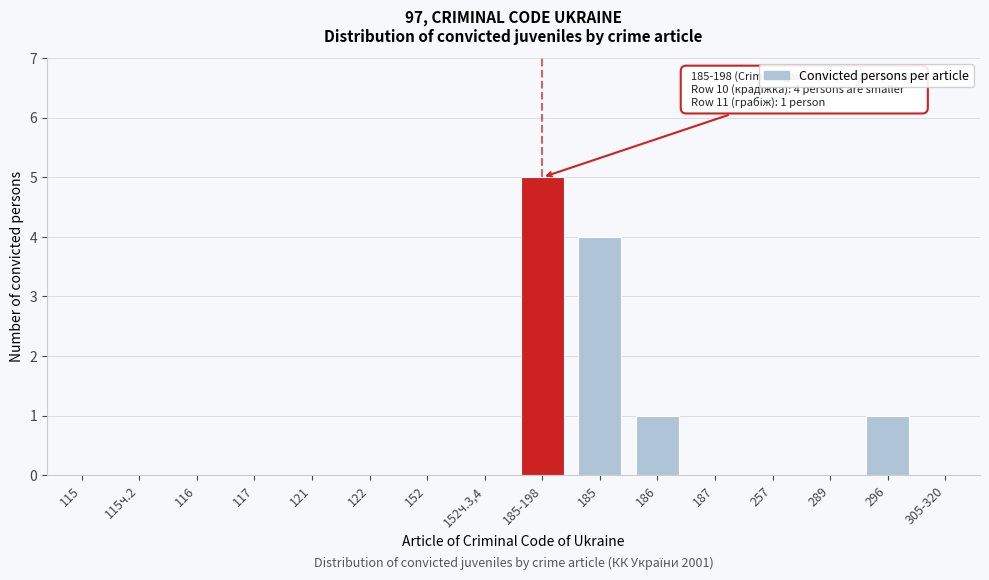

Reading left to right, transcribe all the data shown in this chart.

115=0	115ч.2=0	116=0	117=0	121=0	122=0	152=0	152ч.3,4=0	185-198=5	185=4	186=1	187=0	257=0	289=0	296=1	305-320=0